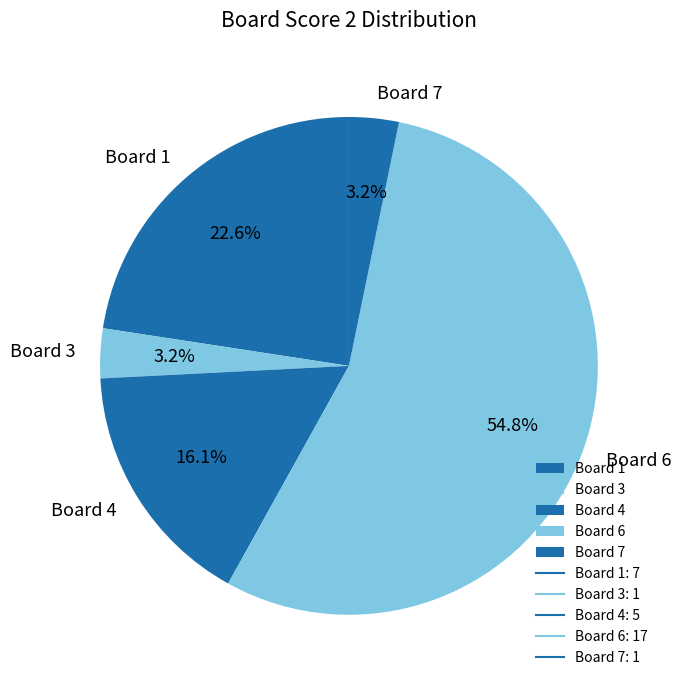

True or false: Board 6 accounts for 45% of the total.

False